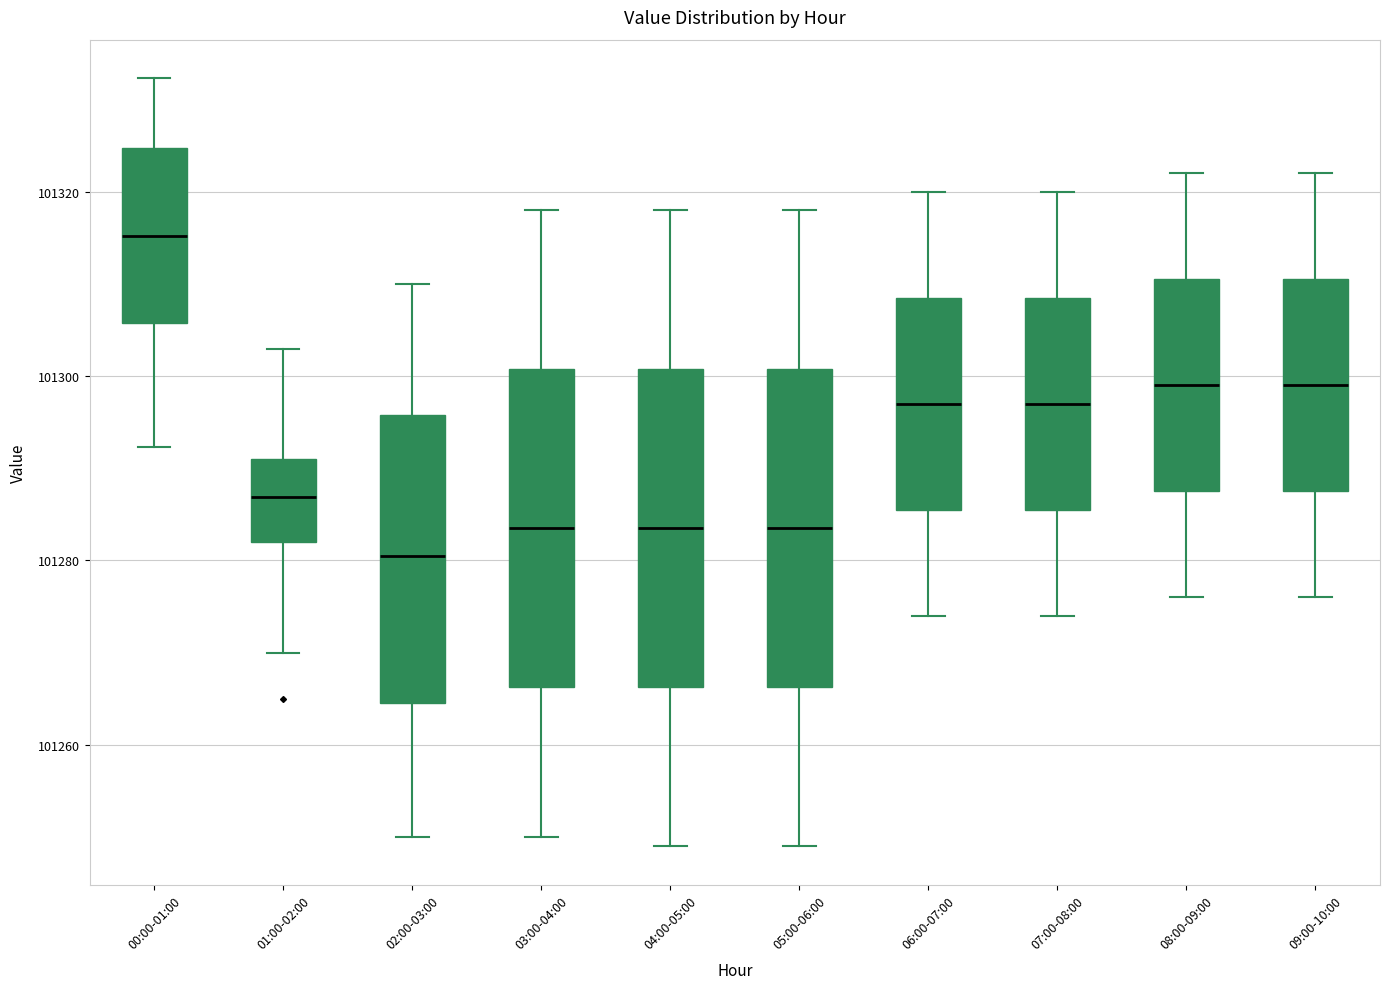

Which box's median line is the highest?

00:00-01:00